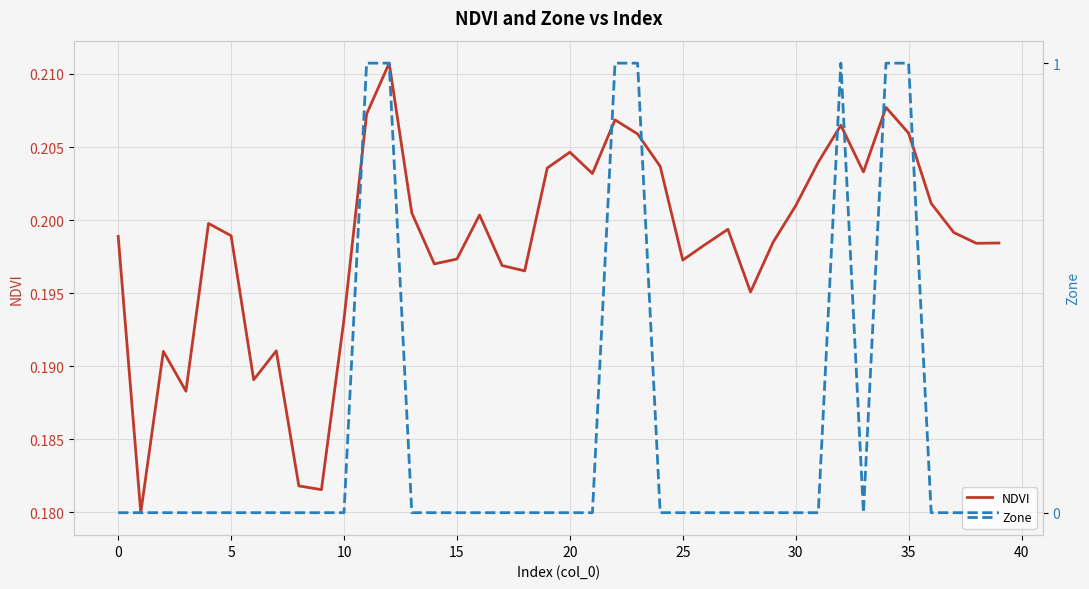

How many lines are shown in the chart?

2